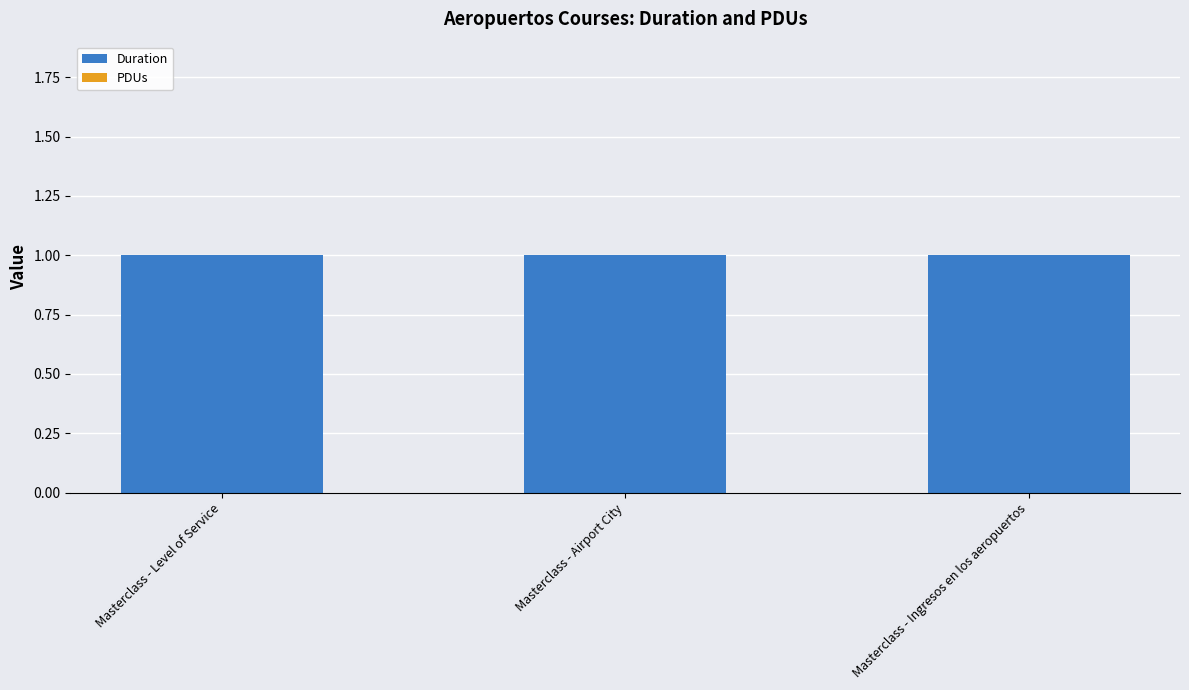

List the labels in order of Duration value, smallest first.

Masterclass - Level of Service, Masterclass - Airport City, Masterclass - Ingresos en los aeropuertos